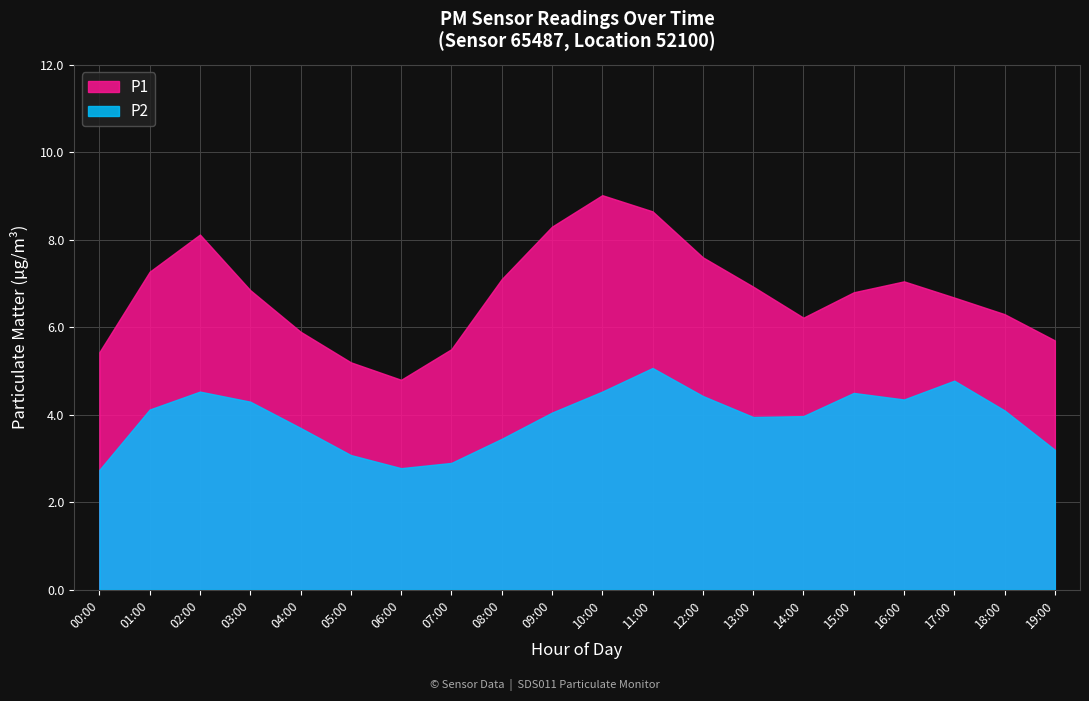

Is it true that P1 equals 12.9 at 02:00?

False